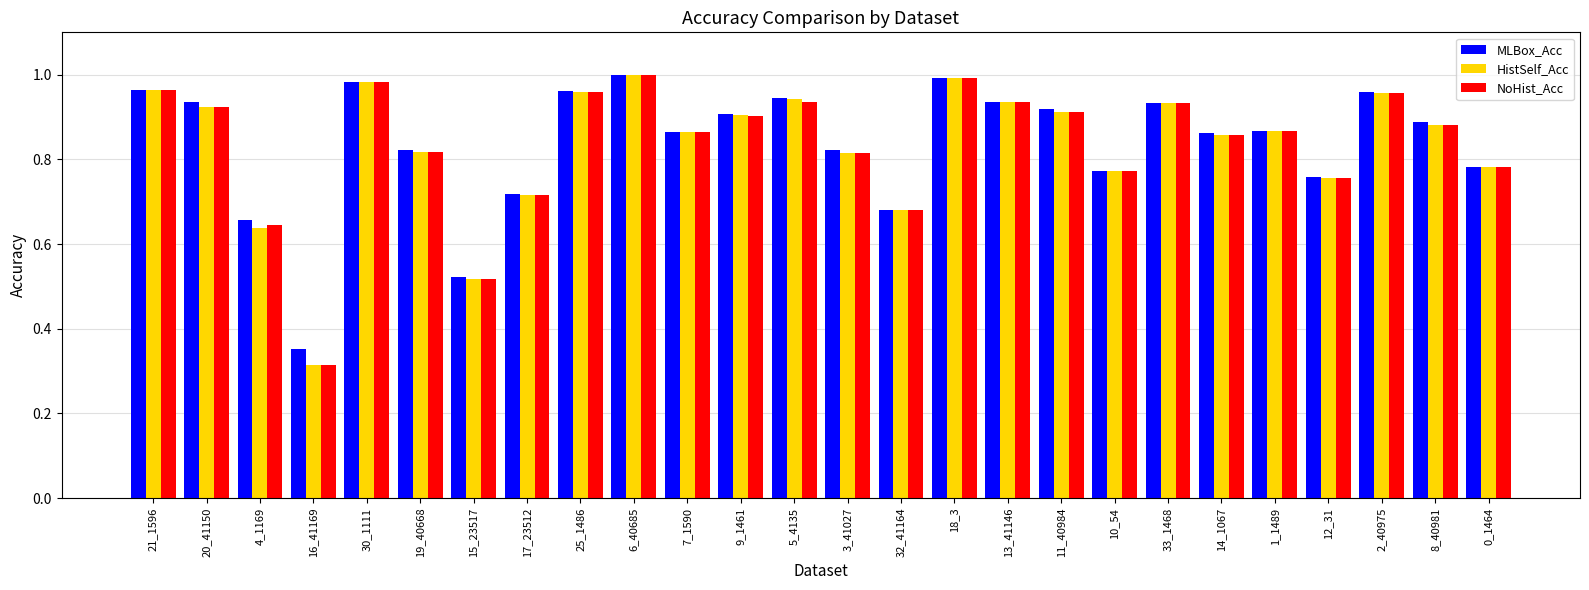

At how many categories does at least one series exceed 0?

26